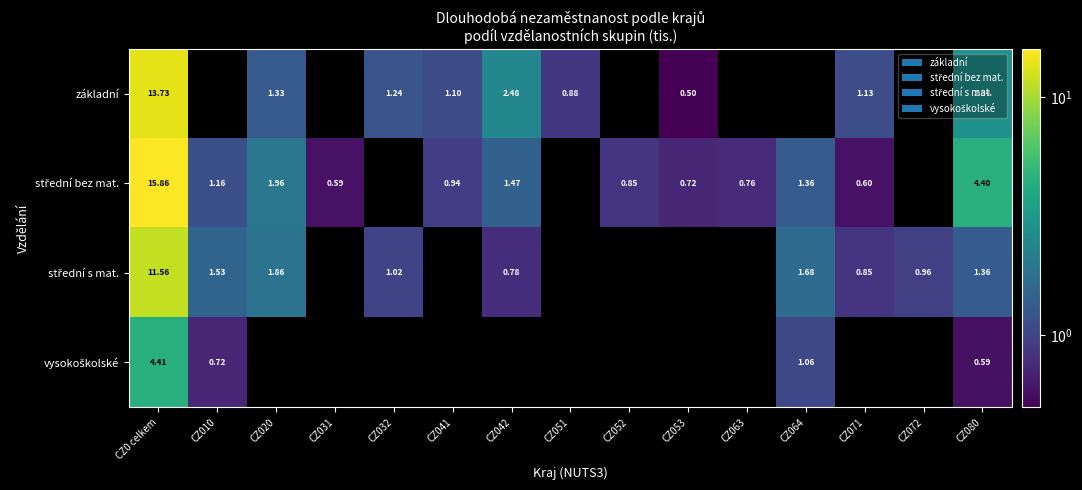

How many positive values does the střední bez mat. series have?

12